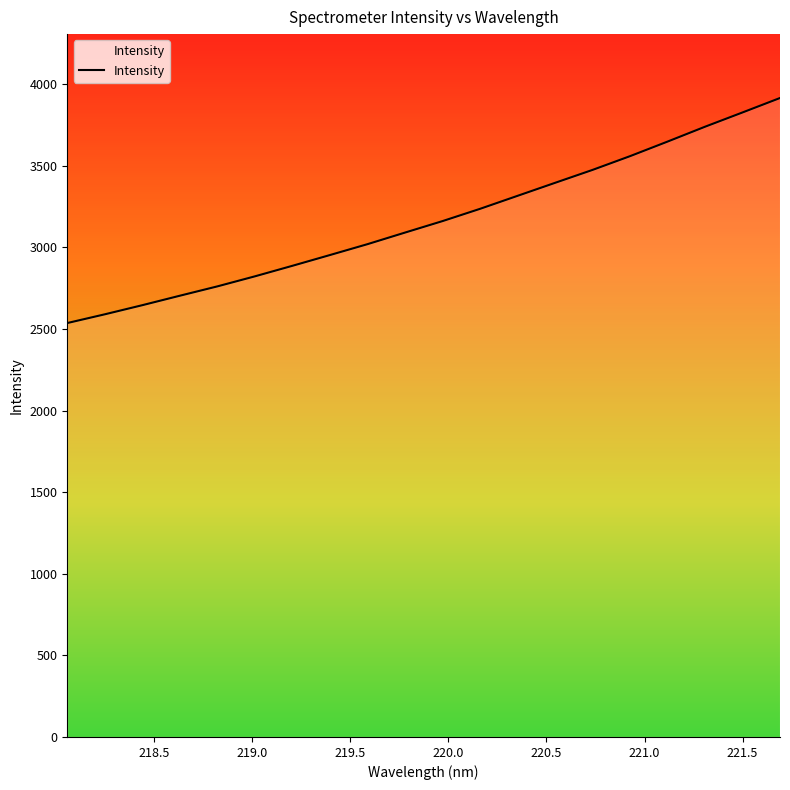

What is the difference between the maximum and minimum values?

1379.2